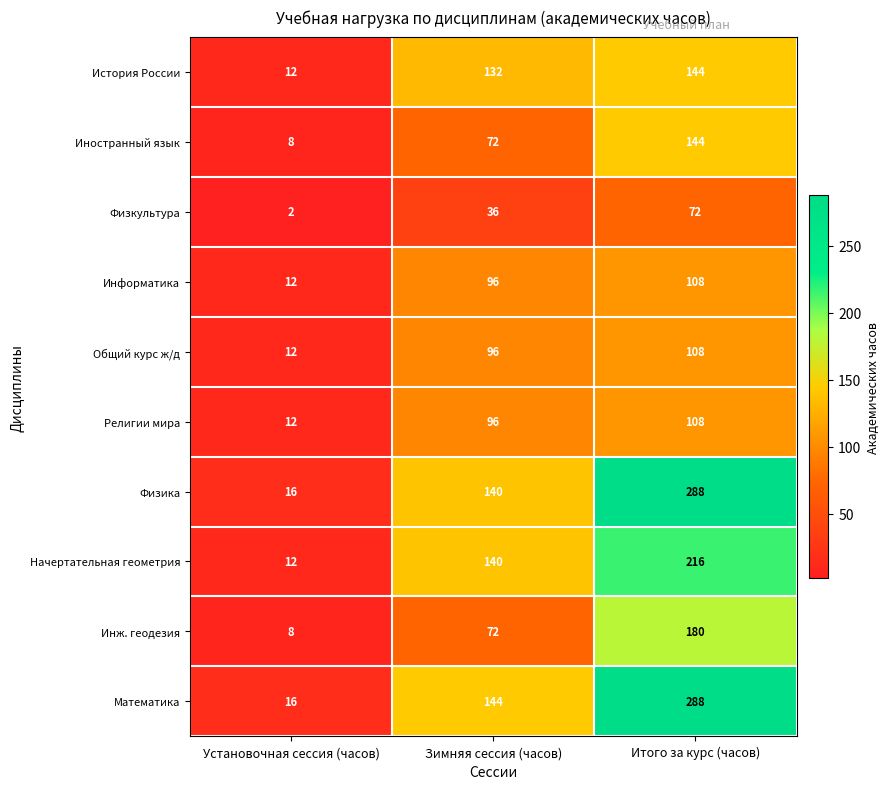

What is the spread (max minus min) of values at Установочная сессия (часов)?

14